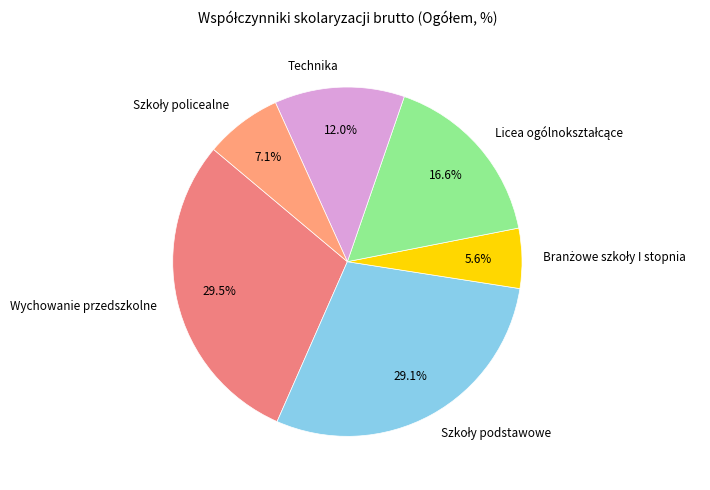

What percentage is NOT represented by Technika?

88.0%